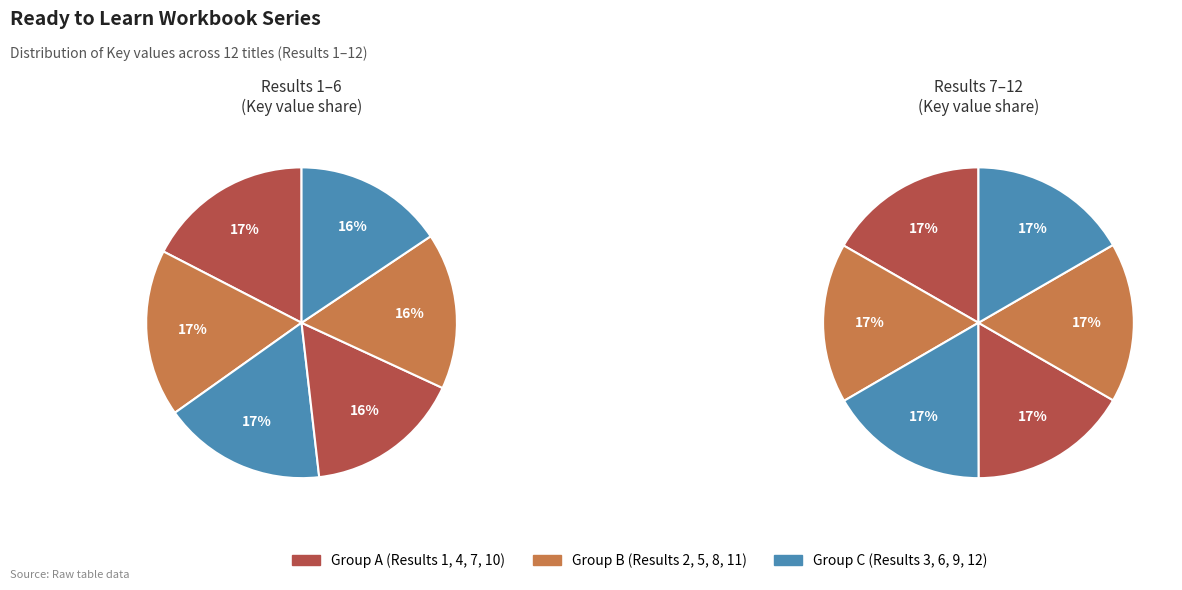

Rank the categories by value from lowest to highest.

12, 11, 10, 9, 8, 6, 7, 5, 4, 3, 2, 1